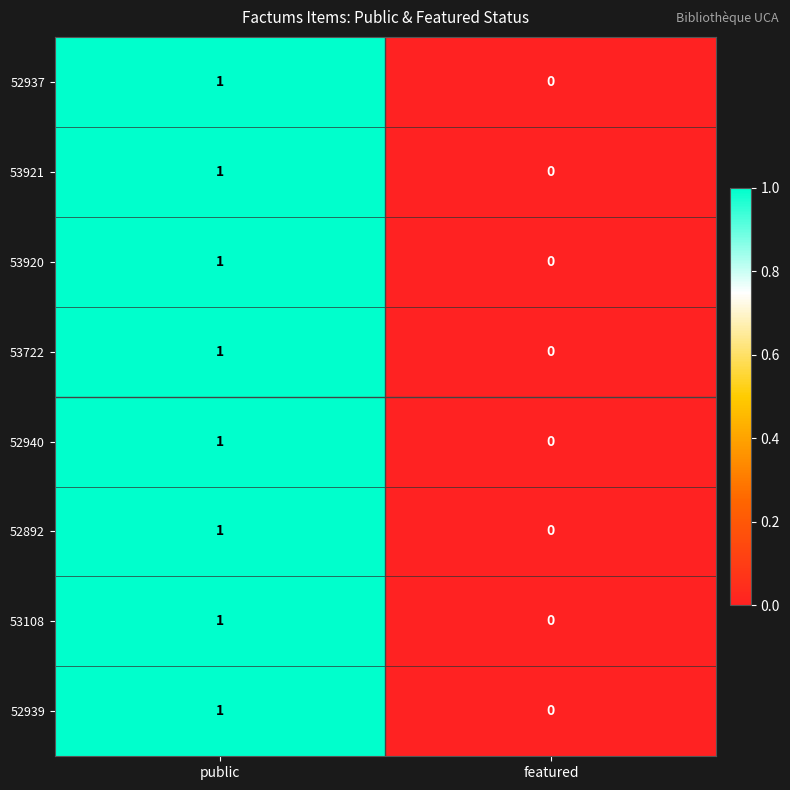

Which category has the lowest value across all series?

featured